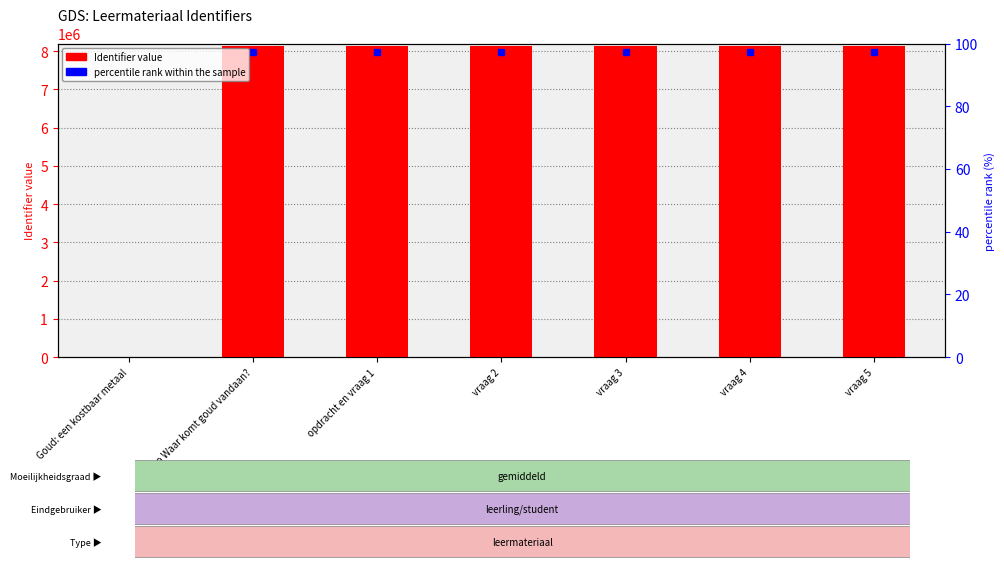

How many positive values are there?

6